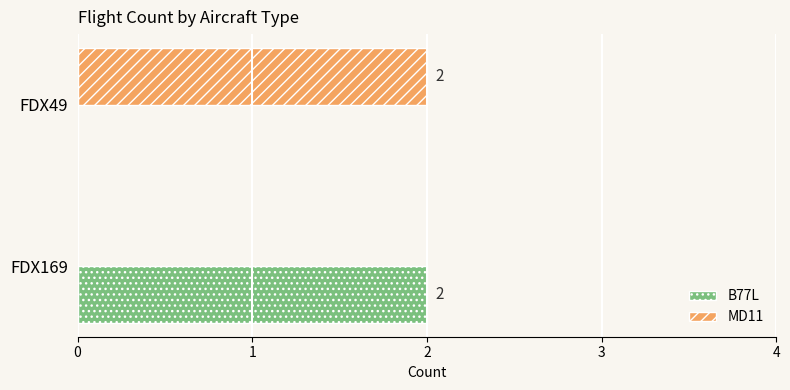

Is the value of MD11 at FDX49 greater than the value of B77L at FDX49?

Yes